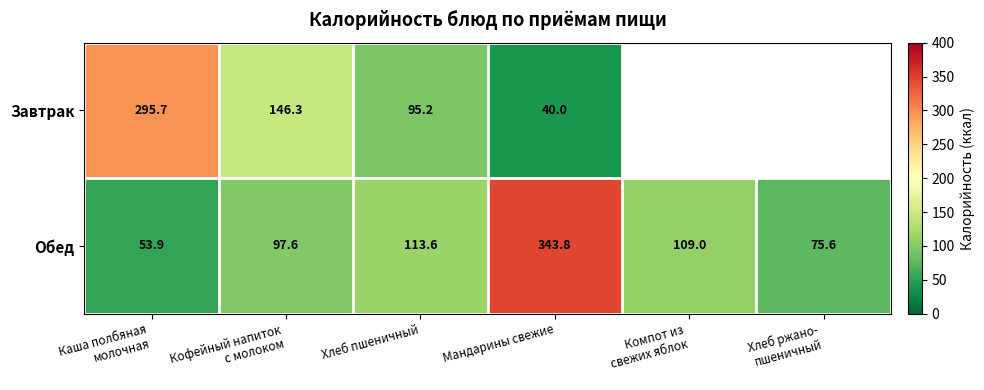

At which label does Обед first exceed 109?

Хлеб пшеничный